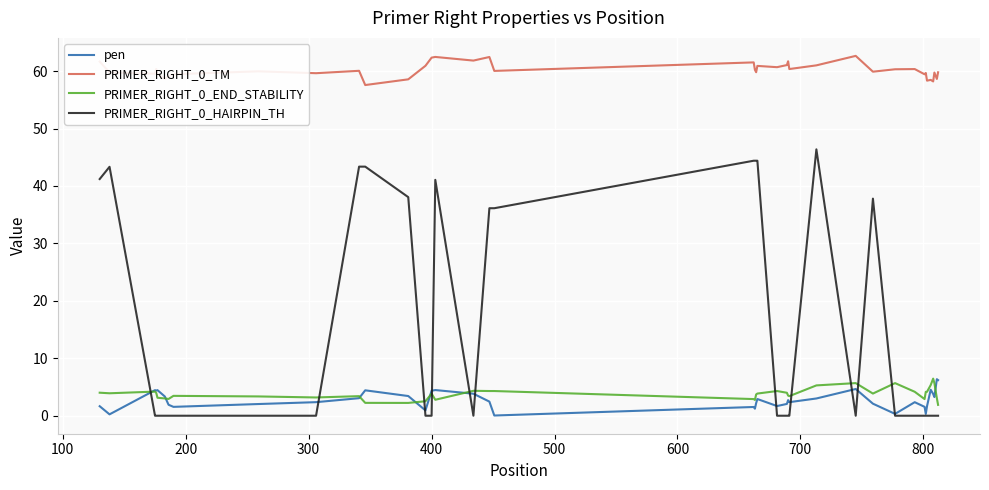

What is the maximum value shown in the chart?

62.7